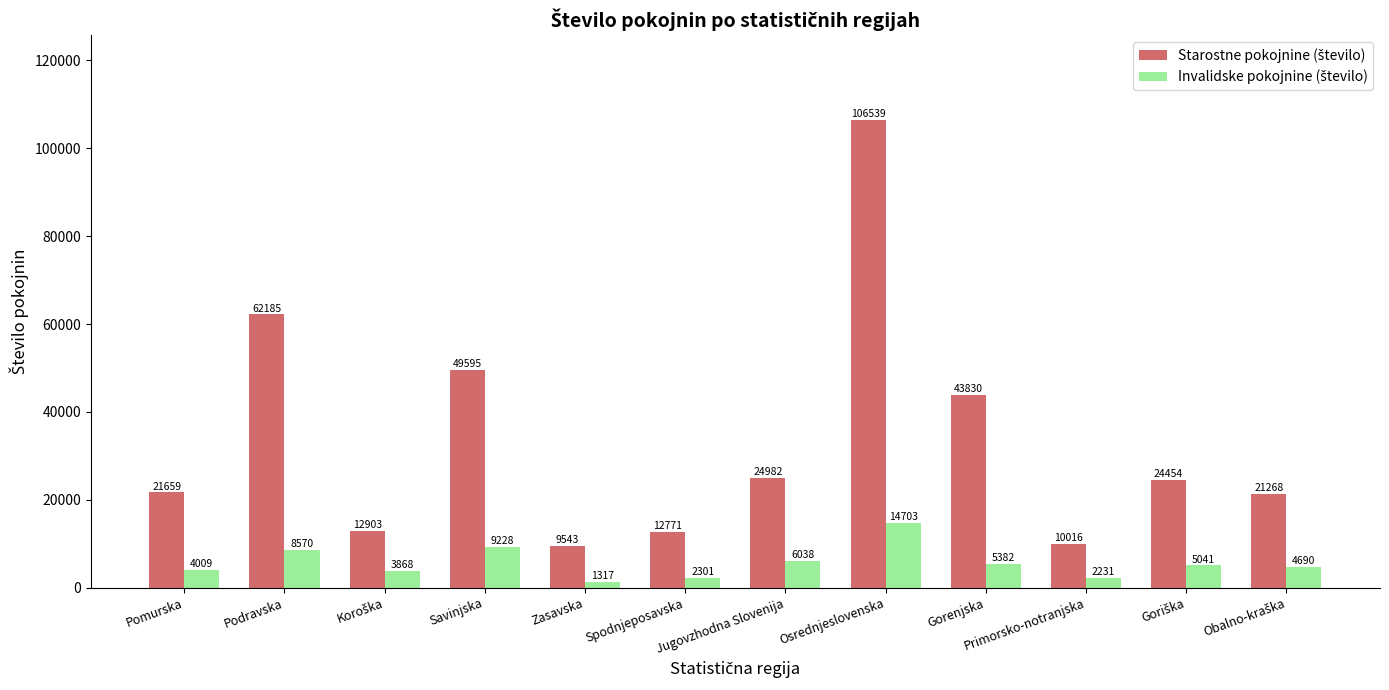

What is the spread (max minus min) of values at Podravska?

53615